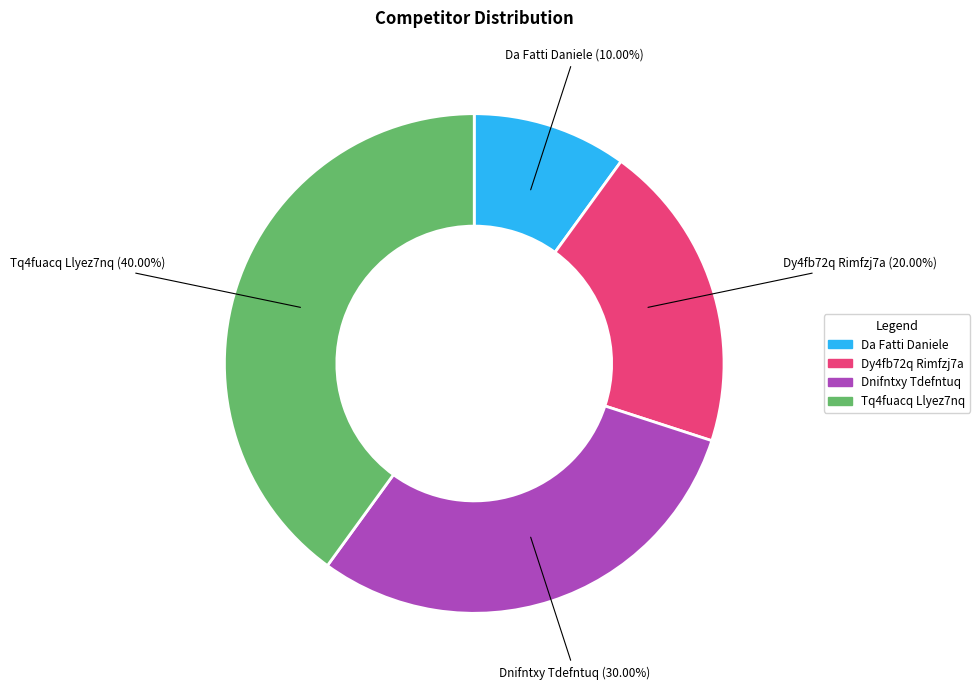

To the nearest percent, what is the average slice percentage?

25%